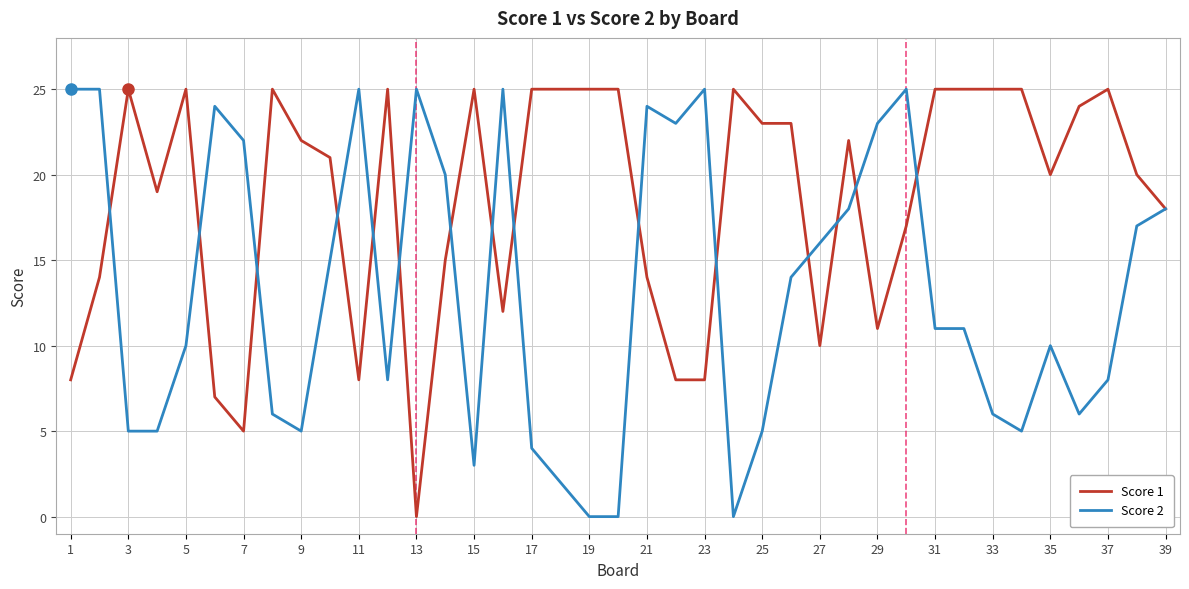

Rank the series by their average value, from highest to lowest.

Score 1, Score 2